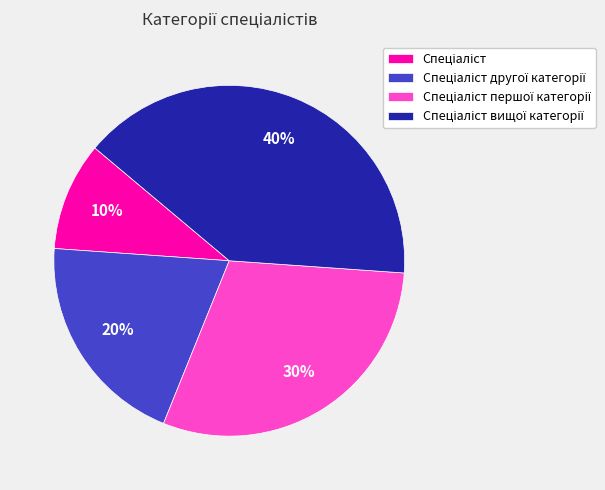

Is there a majority slice in this chart?

No